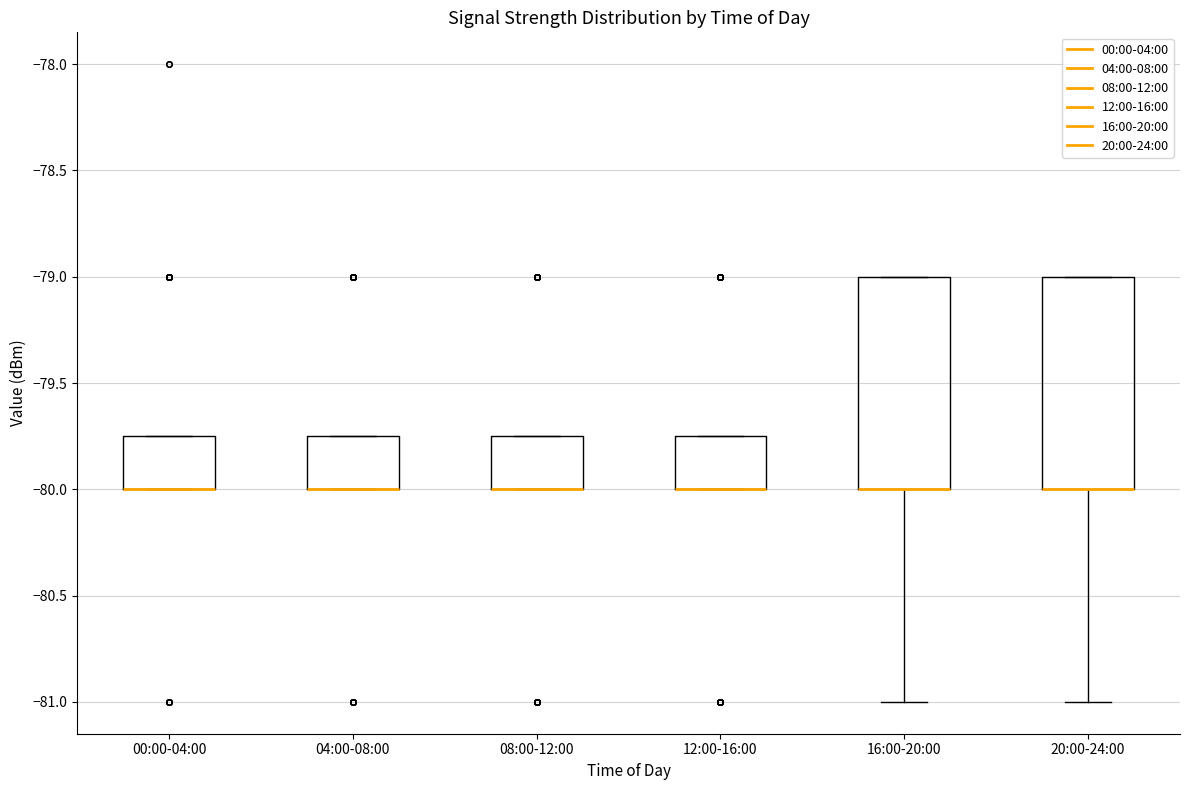

Reading left to right, read every box against the y-axis: the position of its median line, the range the box covers, and the ends of its whiskers. The values are not printed on the chart, so give them approximately, as read against the axis.

00:00-04:00: median -80.00 (drawn on the box's lower edge), box -80.00 to -79.75, whiskers -80.00 to -79.75
04:00-08:00: median -80.00 (drawn on the box's lower edge), box -80.00 to -79.75, whiskers -80.00 to -79.75
08:00-12:00: median -80.00 (drawn on the box's lower edge), box -80.00 to -79.75, whiskers -80.00 to -79.75
12:00-16:00: median -80.00 (drawn on the box's lower edge), box -80.00 to -79.75, whiskers -80.00 to -79.75
16:00-20:00: median -80.00 (drawn on the box's lower edge), box -80.00 to -79.00, whiskers -81.00 to -79.00
20:00-24:00: median -80.00 (drawn on the box's lower edge), box -80.00 to -79.00, whiskers -81.00 to -79.00